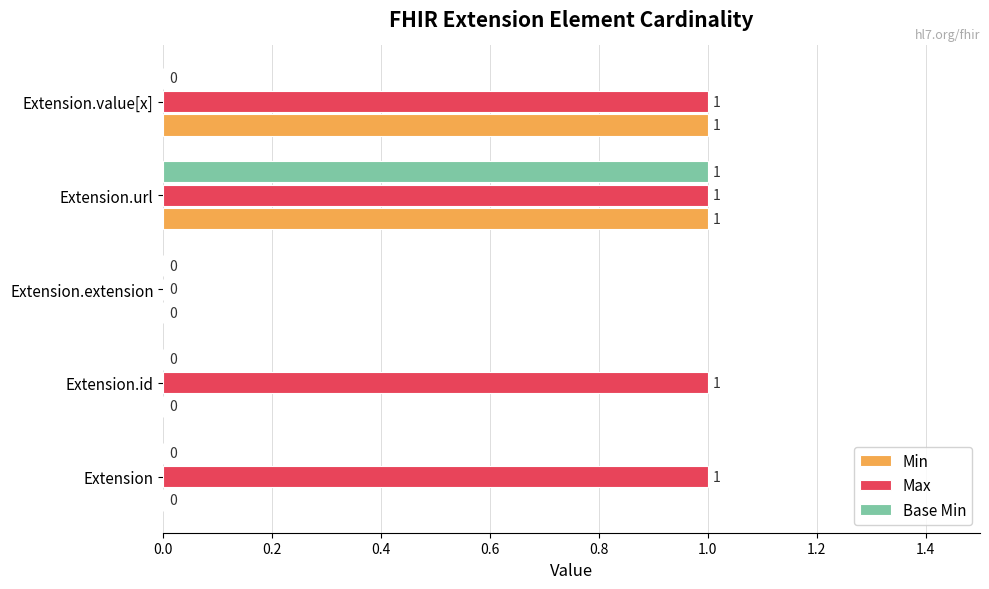

Is it true that Base Min equals 0 at Extension.id?

True